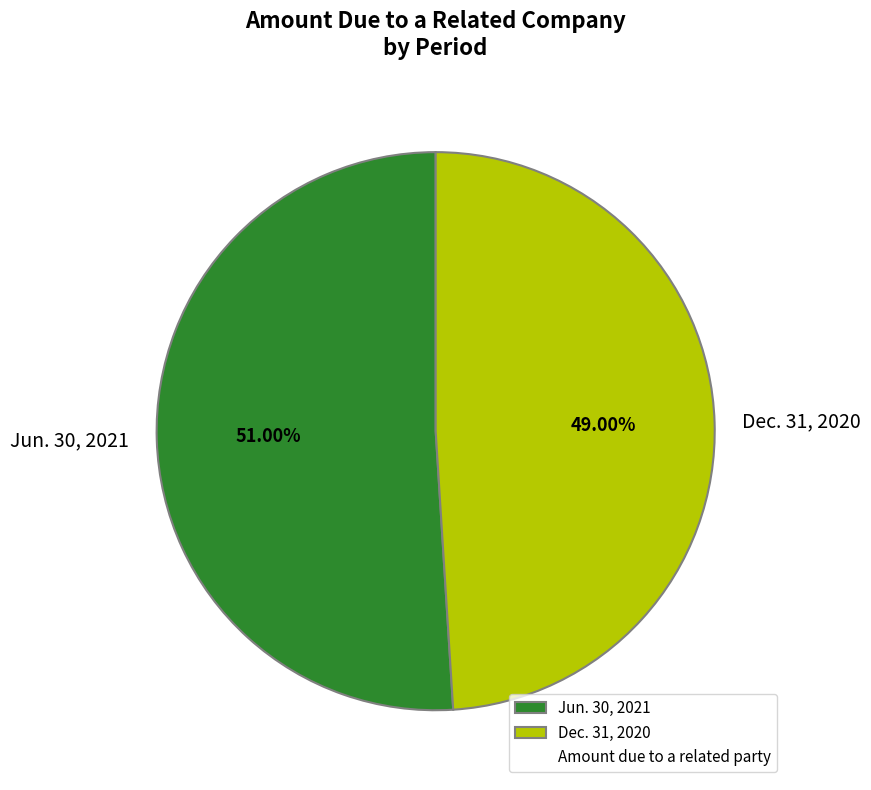

Which category has the smallest portion of the pie?

Dec. 31, 2020